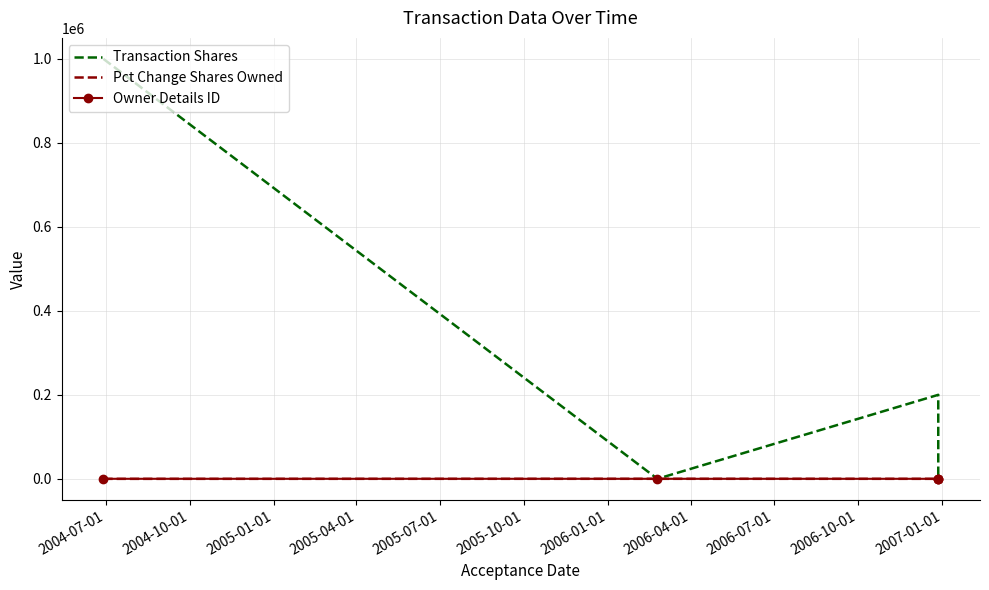

Which series has the widest spread of values?

Transaction Shares